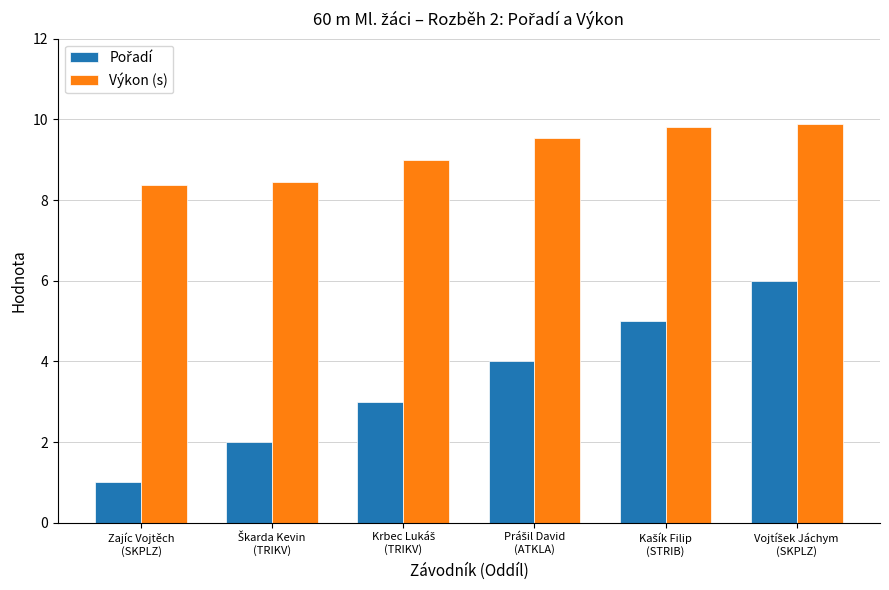

What is the maximum value shown in the chart?

9.9